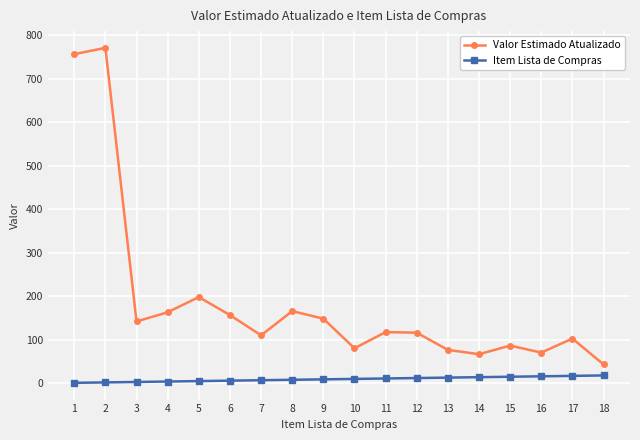

The value of Item Lista de Compras at 6 is 6.0. True or false?

True